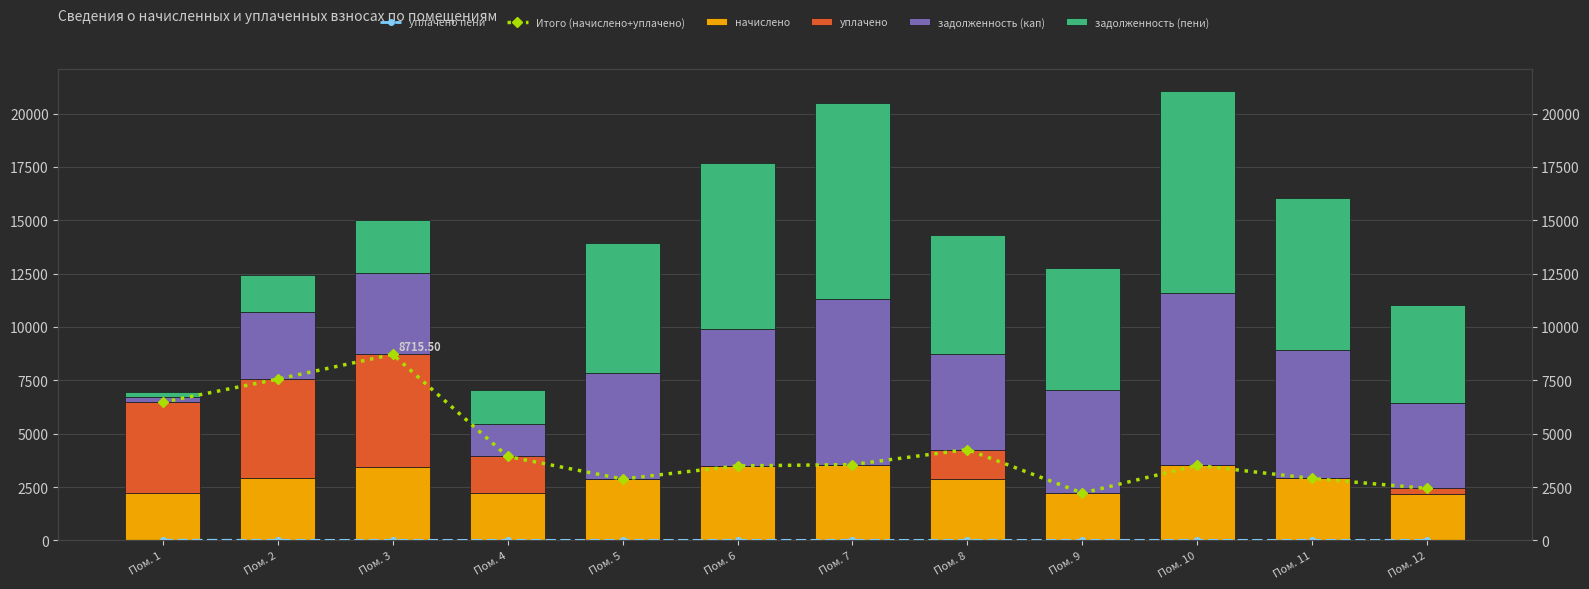

How many data points in начислено are above 2900?

6